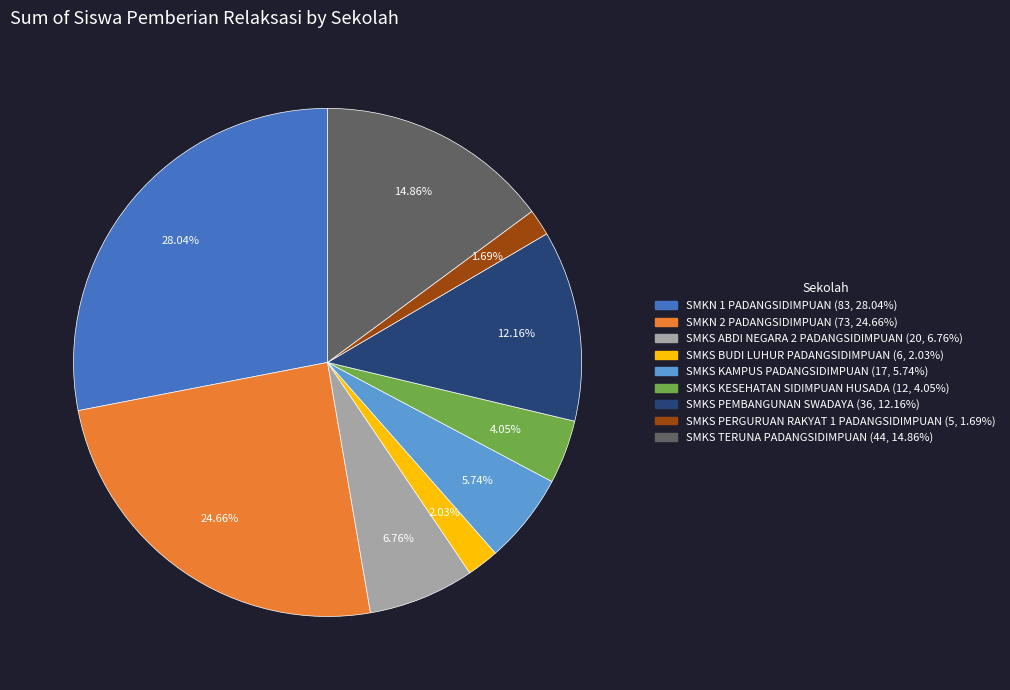

The SMKN 1 PADANGSIDIMPUAN slice represents 20% of the pie. True or false?

False